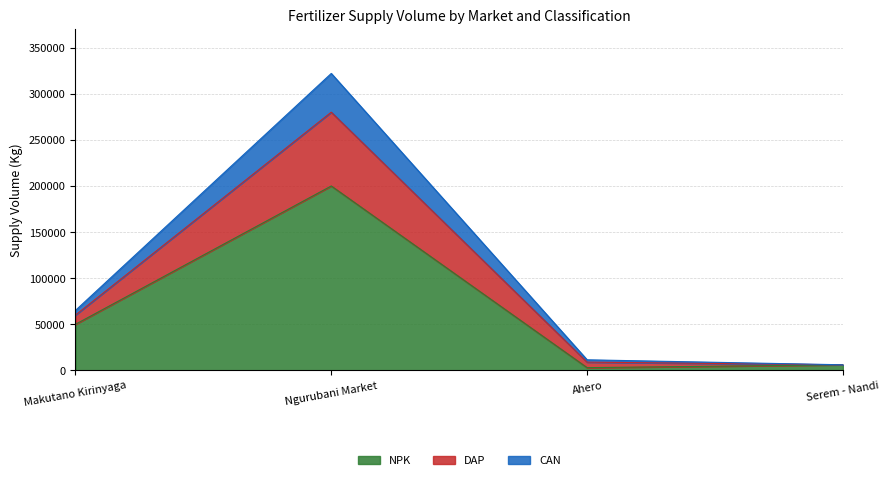

True or false: NPK has a value of 200000 at Ngurubani Market.

True